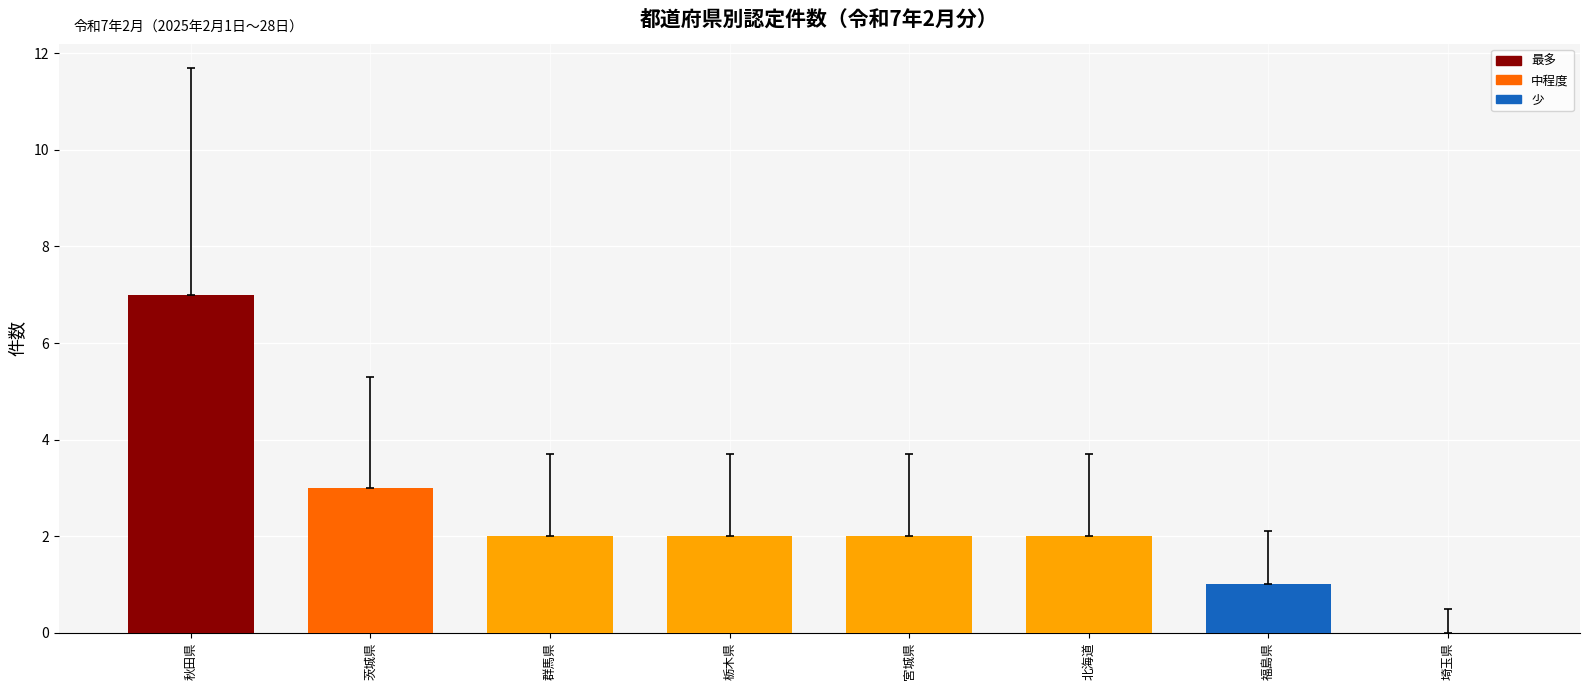

The value at 北海道 is 2. True or false?

True